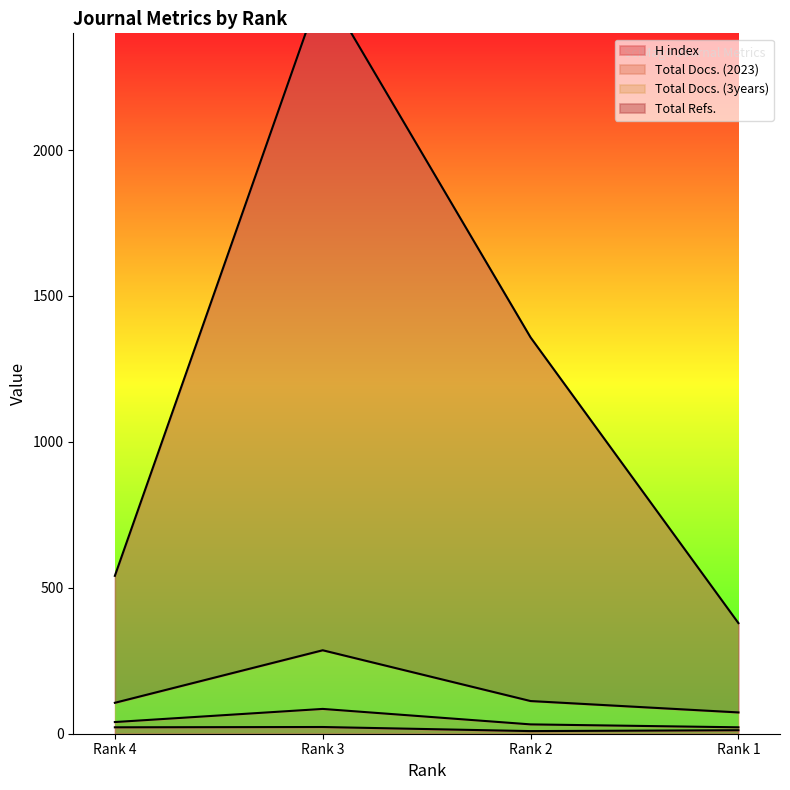

True or false: H index has more than 1 interior local peaks.

False